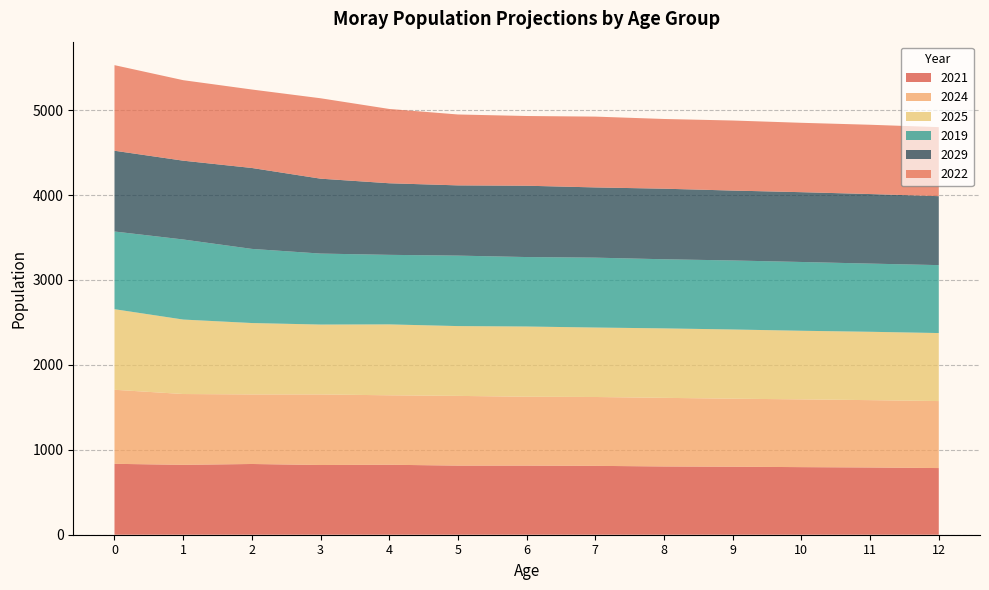

Reading left to right, extract all data points from this chart.

2021: 0=835	1=823	2=833	3=821	4=824	5=814	6=814	7=811	8=804	9=801	10=796	11=792	12=785
2024: 0=872	1=834	2=819	3=831	4=818	5=821	6=811	7=811	8=808	9=801	10=798	11=793	12=789
2025: 0=949	1=877	2=841	3=823	4=835	5=822	6=827	7=818	8=818	9=815	10=808	11=805	12=801
2019: 0=915	1=943	2=873	3=836	4=819	5=830	6=818	7=823	8=814	9=813	10=810	11=803	12=800
2029: 0=951	1=928	2=953	3=882	4=843	5=827	6=840	7=827	8=831	9=823	10=822	11=819	12=812
2022: 0=1008	1=948	2=924	3=947	4=875	5=835	6=821	7=834	8=821	9=825	10=817	11=816	12=813